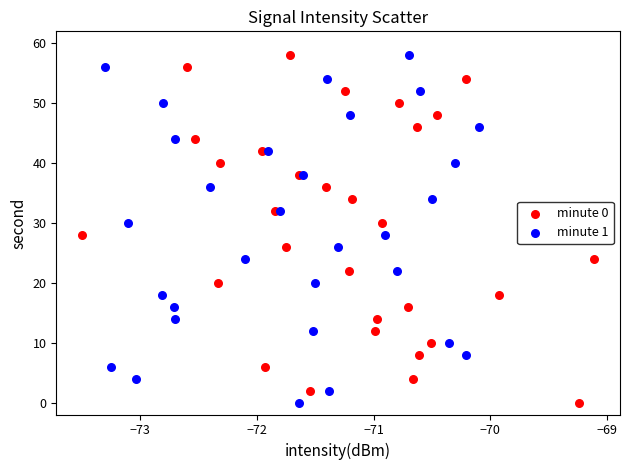

What are all the series names shown in the legend?

minute 0, minute 1